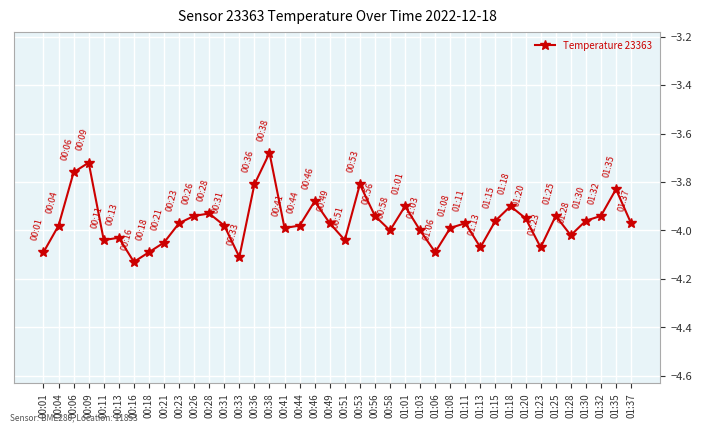

Is it true that the value at 01:01 is -3.9?

True